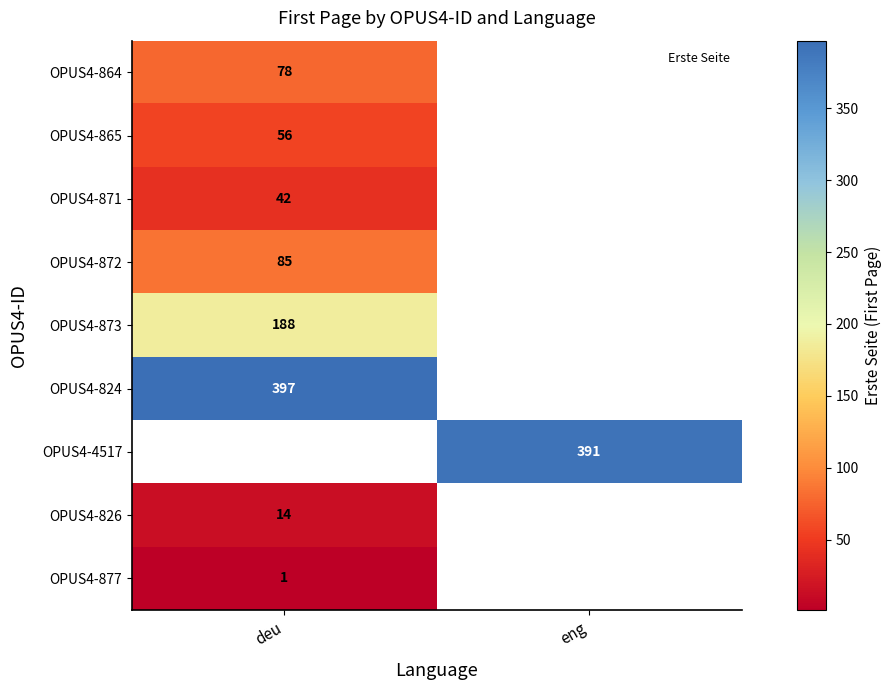

Which category has the lowest value across all series?

deu